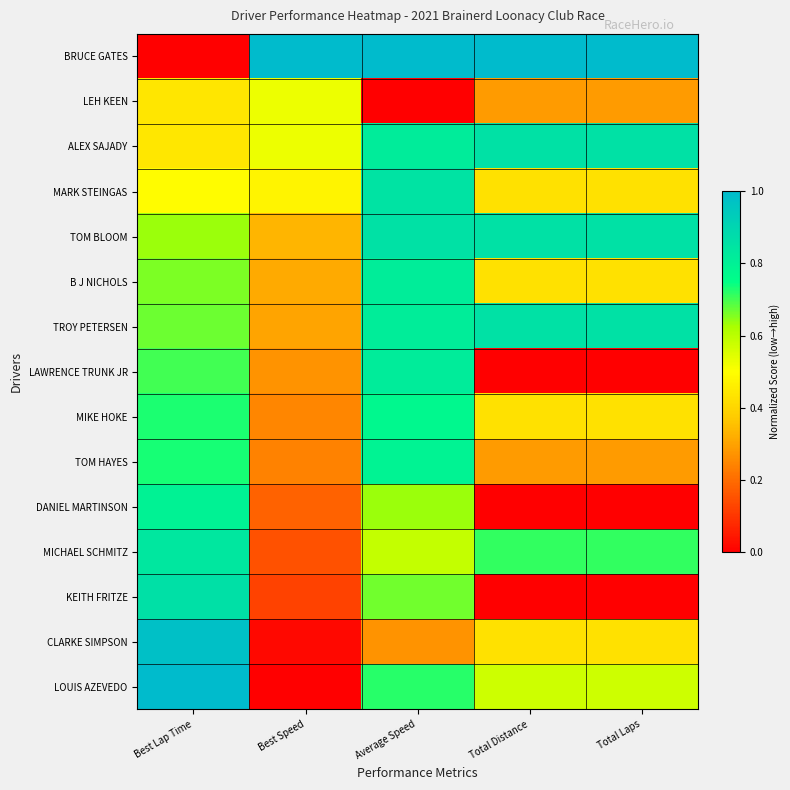

Which series has the largest range (max minus min)?

BRUCE GATES